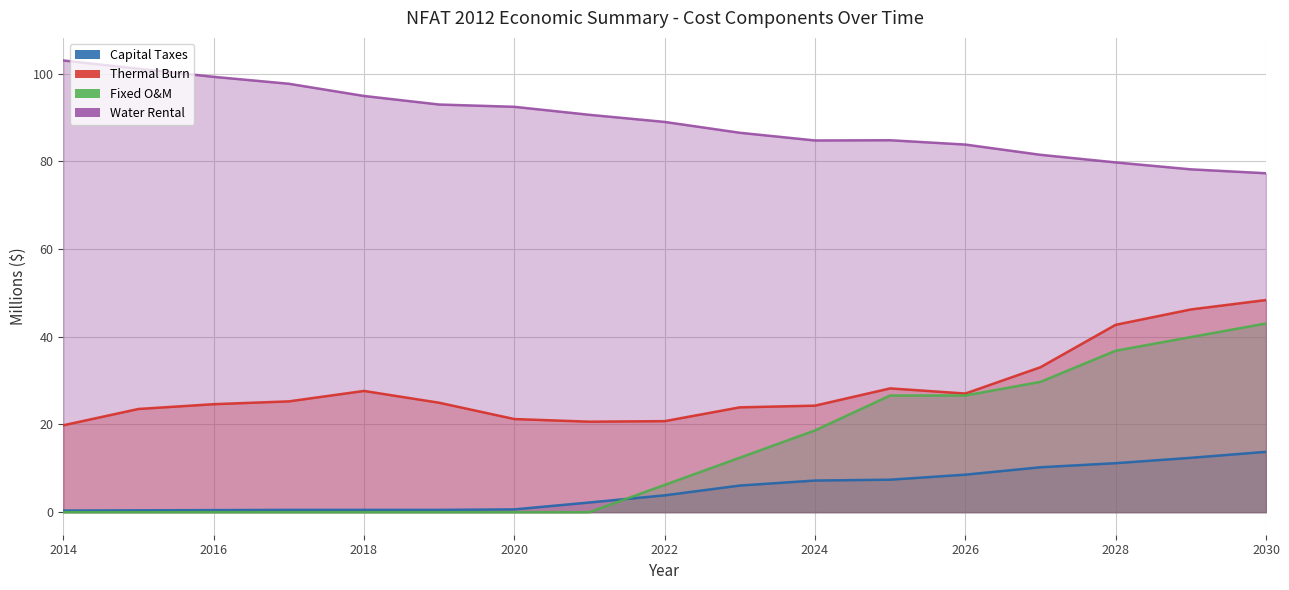

What value does the Capital Taxes series have at 2018?

0.5